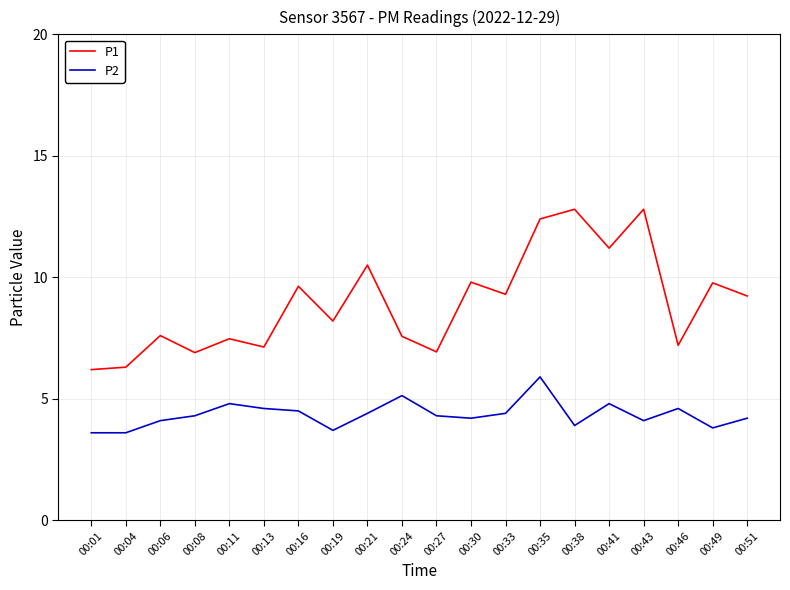

True or false: P1 and P2 cross at least once.

False